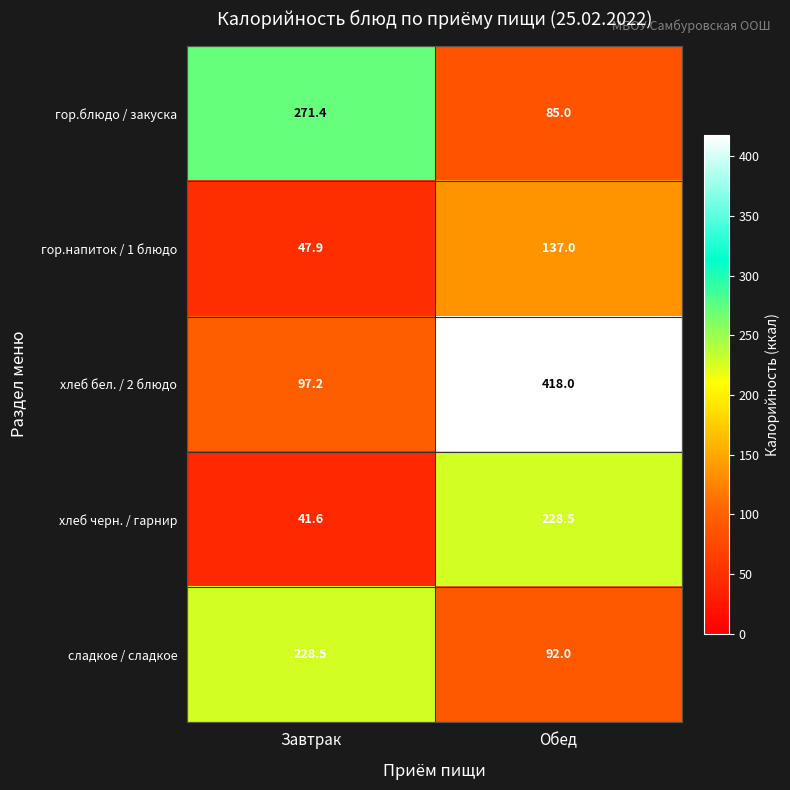

Which label corresponds to the smallest value in the chart?

Завтрак